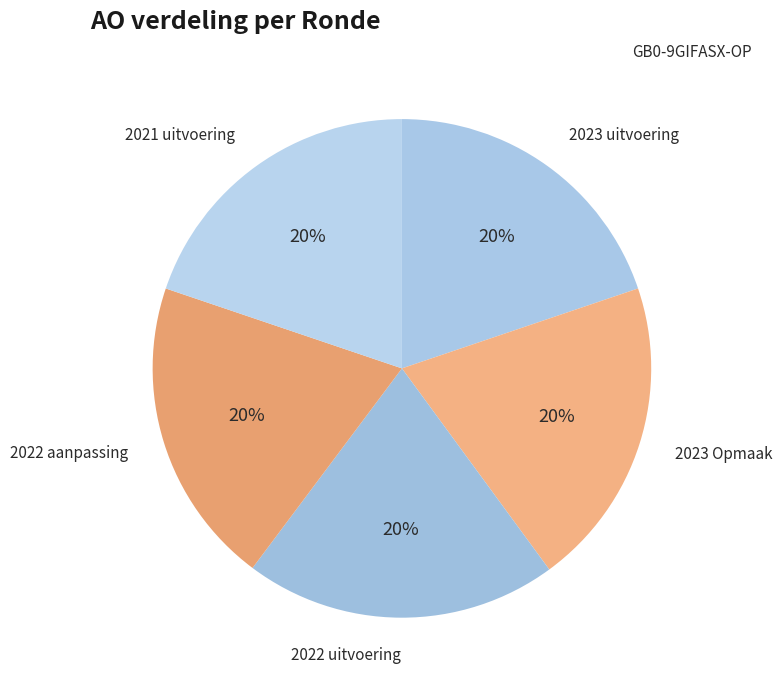

Count the number of slices in the pie.

5